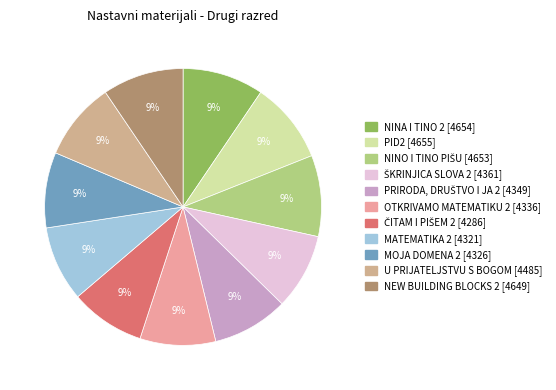

To the nearest percent, what portion does NEW BUILDING BLOCKS 2 [4649] represent?

9%